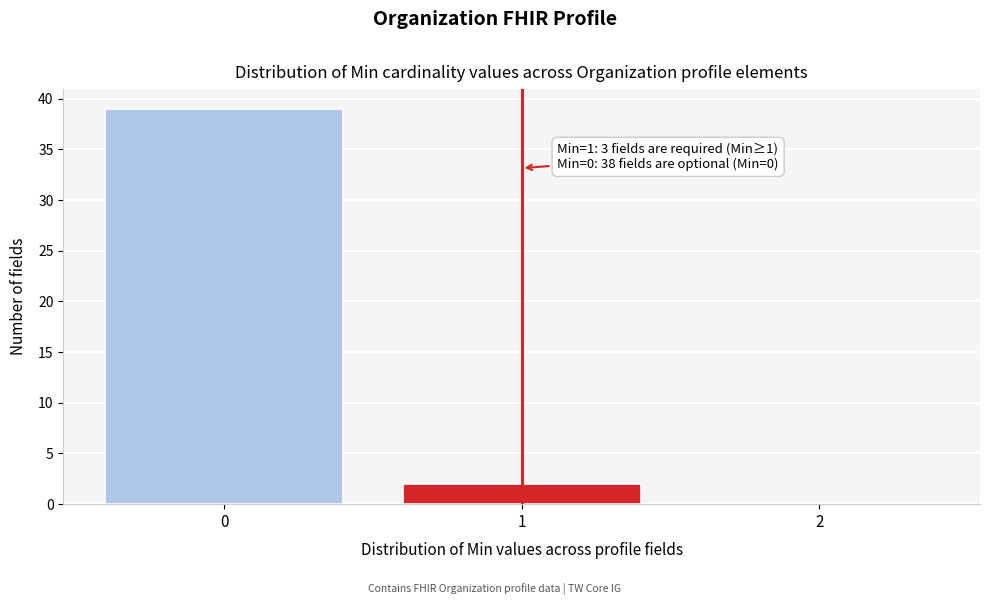

Which range on the x-axis has the tallest bar?

-0.5 to 0.5